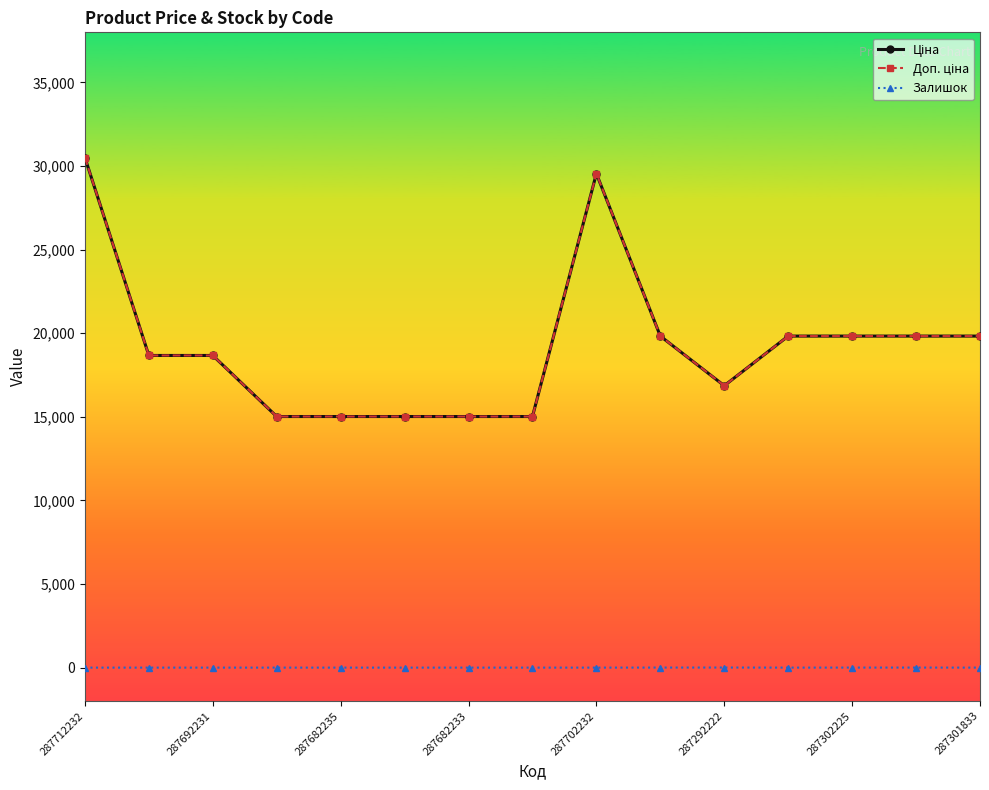

How many lines are shown in the chart?

3